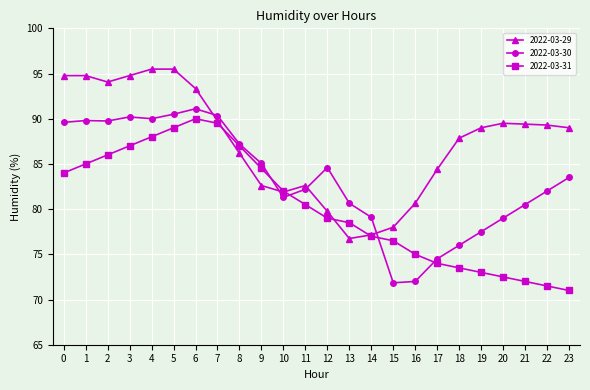

True or false: 2022-03-29 has more than 0 interior local peaks.

True